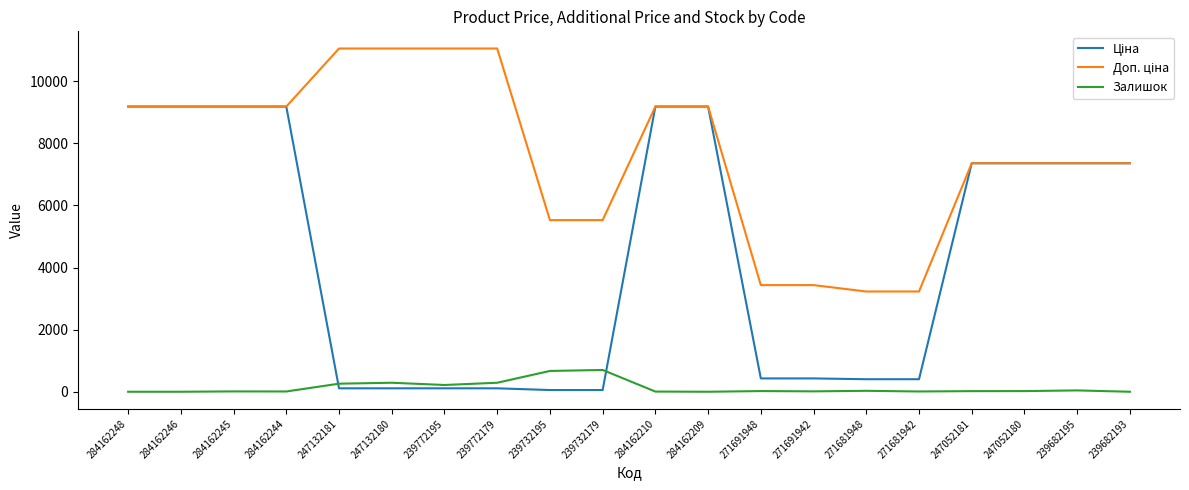

What is the difference between the highest and lowest values at 271691942?

3421.6